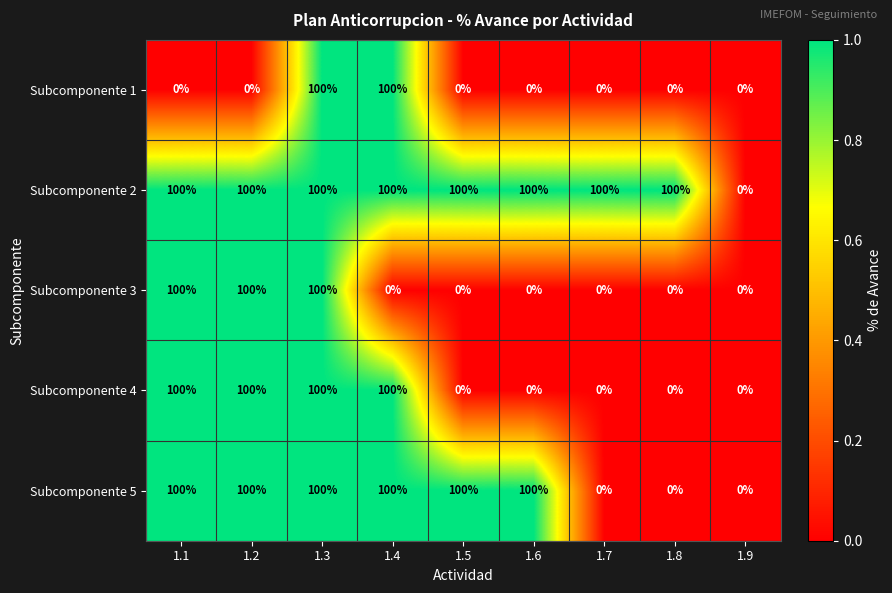

Count the Subcomponente 3 values in the range 0 to 100.

9